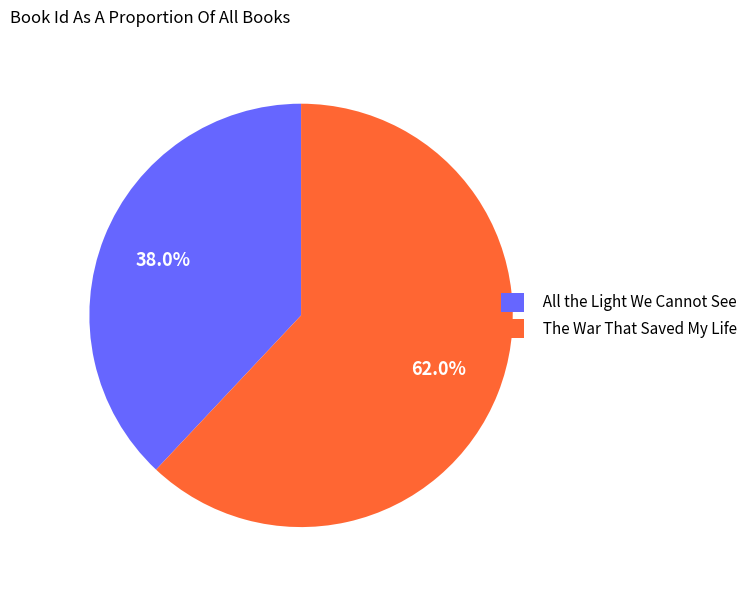

Which slice is the smallest?

All the Light We Cannot See